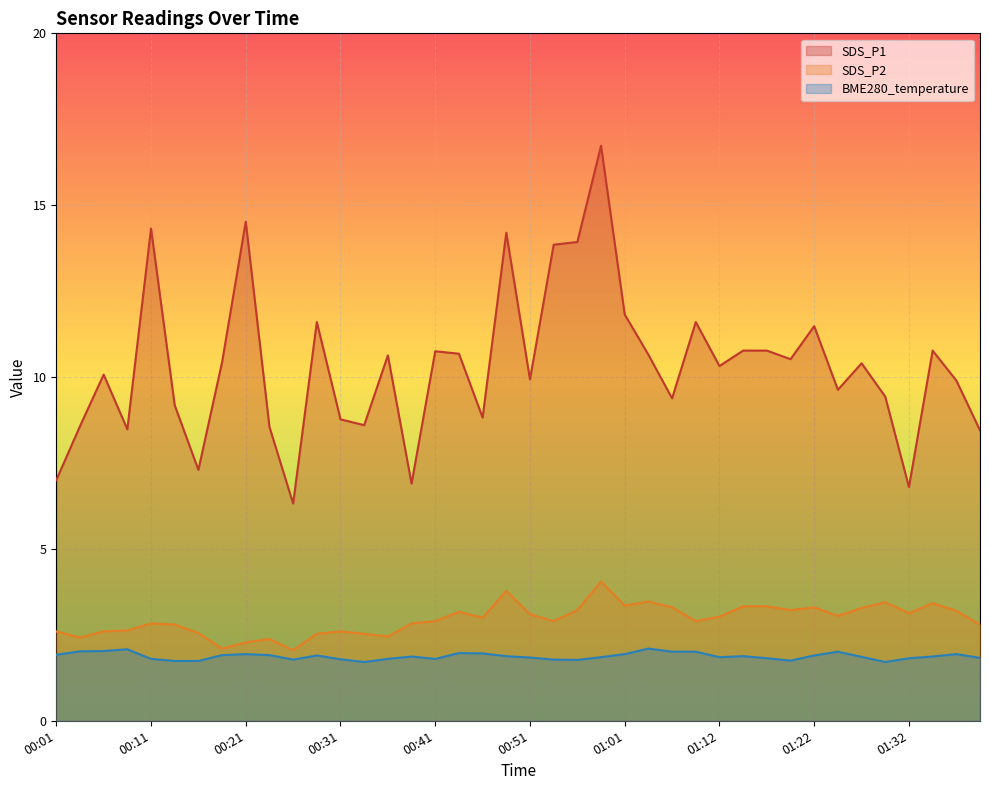

The SDS_P2 series shows 1.6 at 01:09. True or false?

False